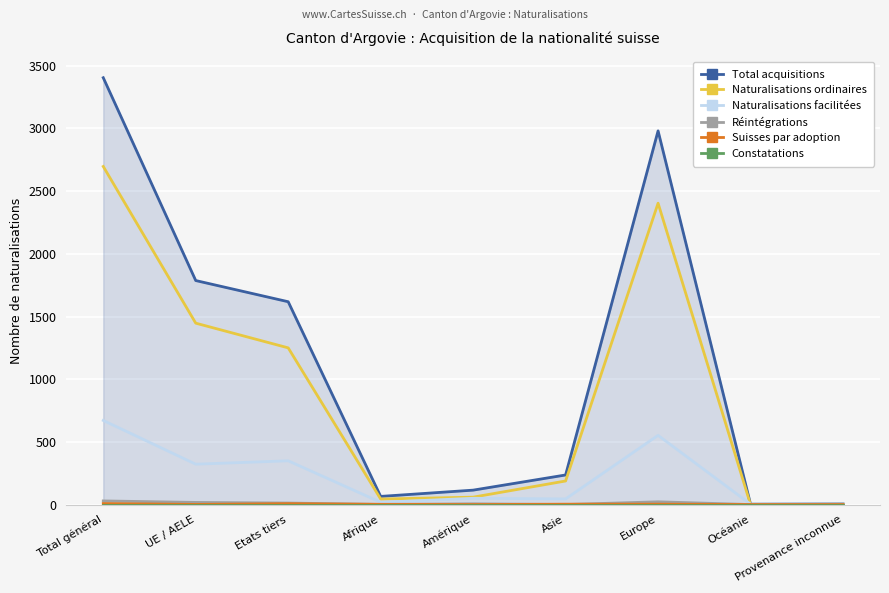

True or false: Constatations and Suisses par adoption intersect in this chart.

False